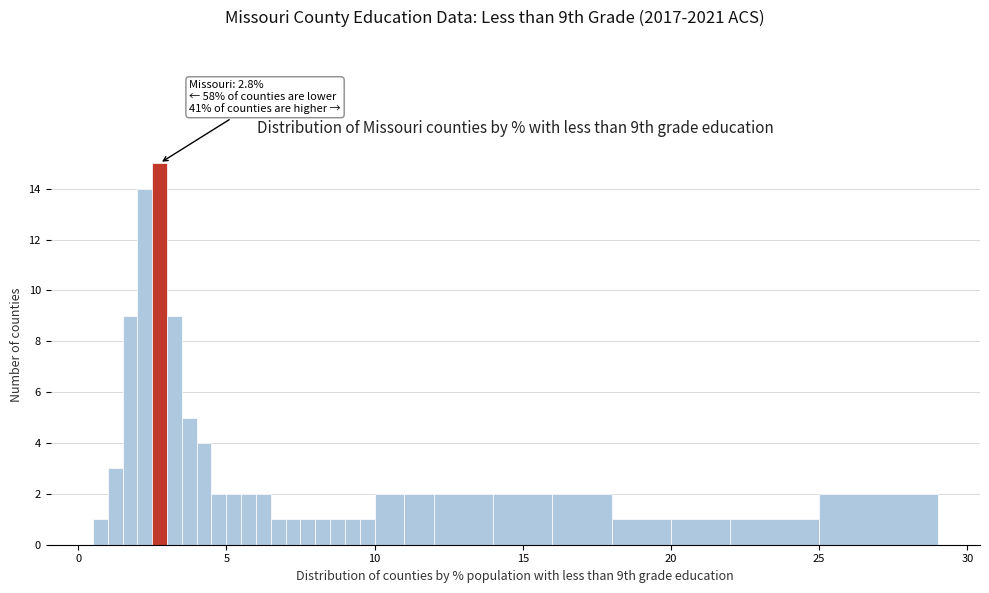

Read against the x-axis, roughly where is the centre of the tallest bar?

3.0